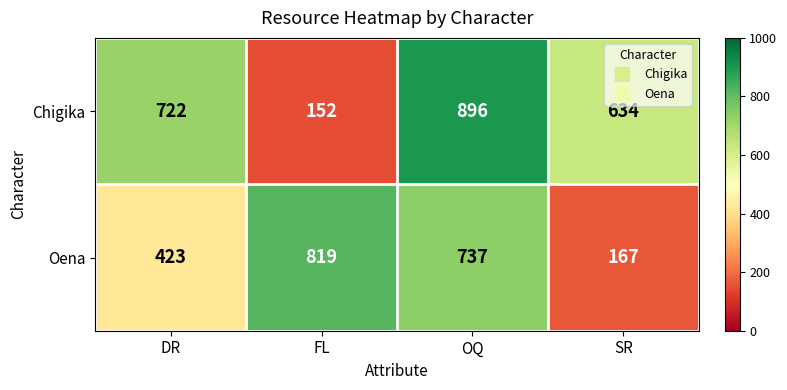

The value of Oena at SR is 167. True or false?

True